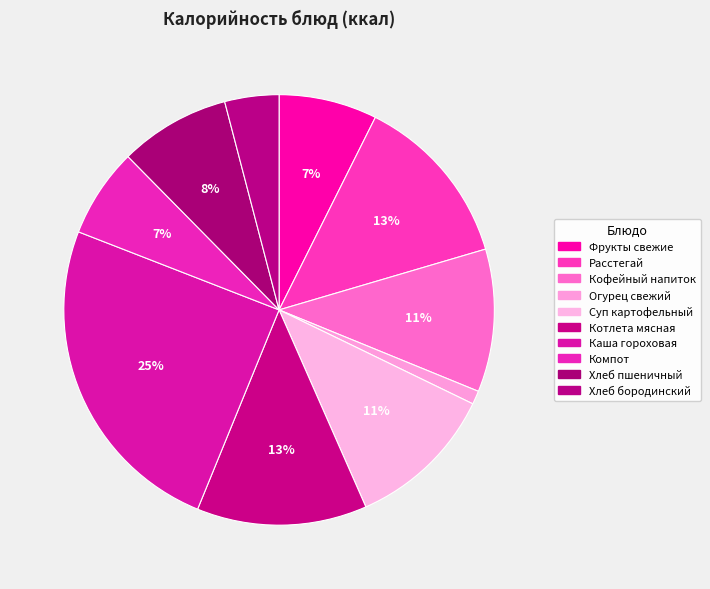

Is there a majority slice in this chart?

No